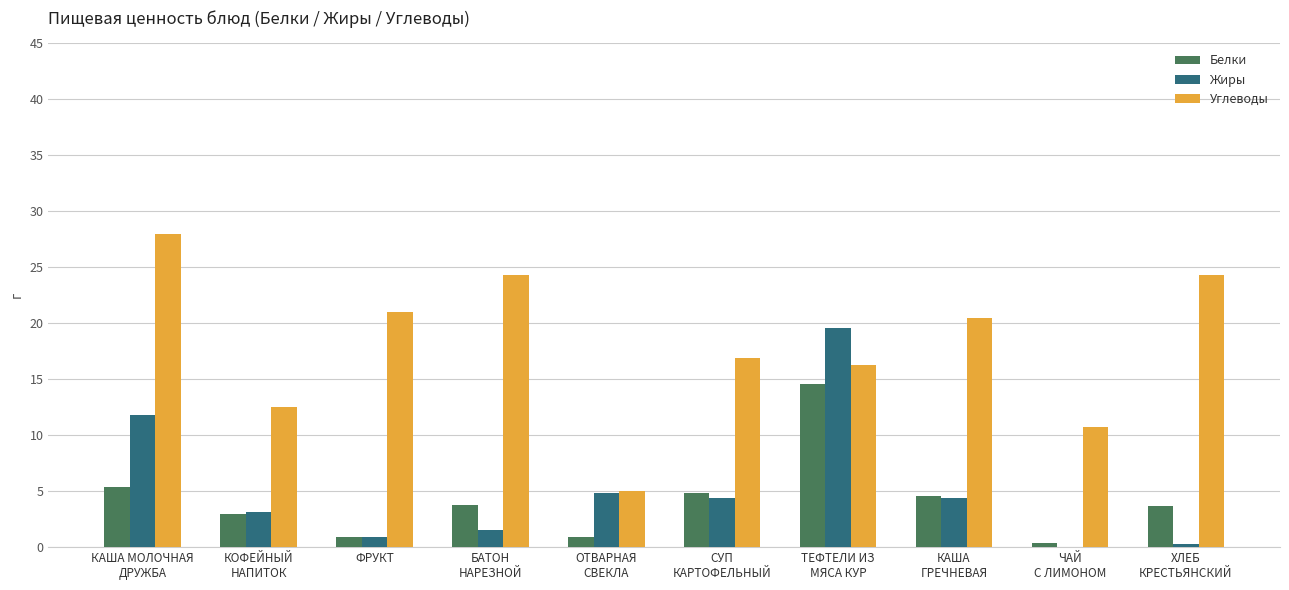

What is the maximum value for Жиры?

19.6